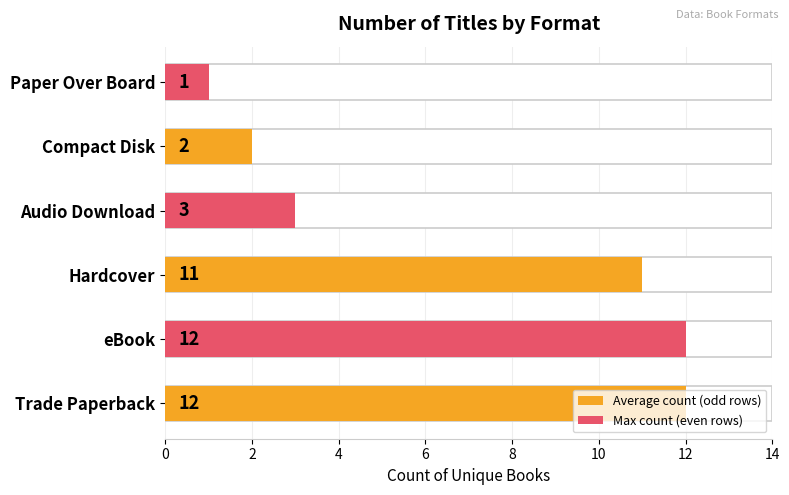

The value at Compact Disk is 2. True or false?

True